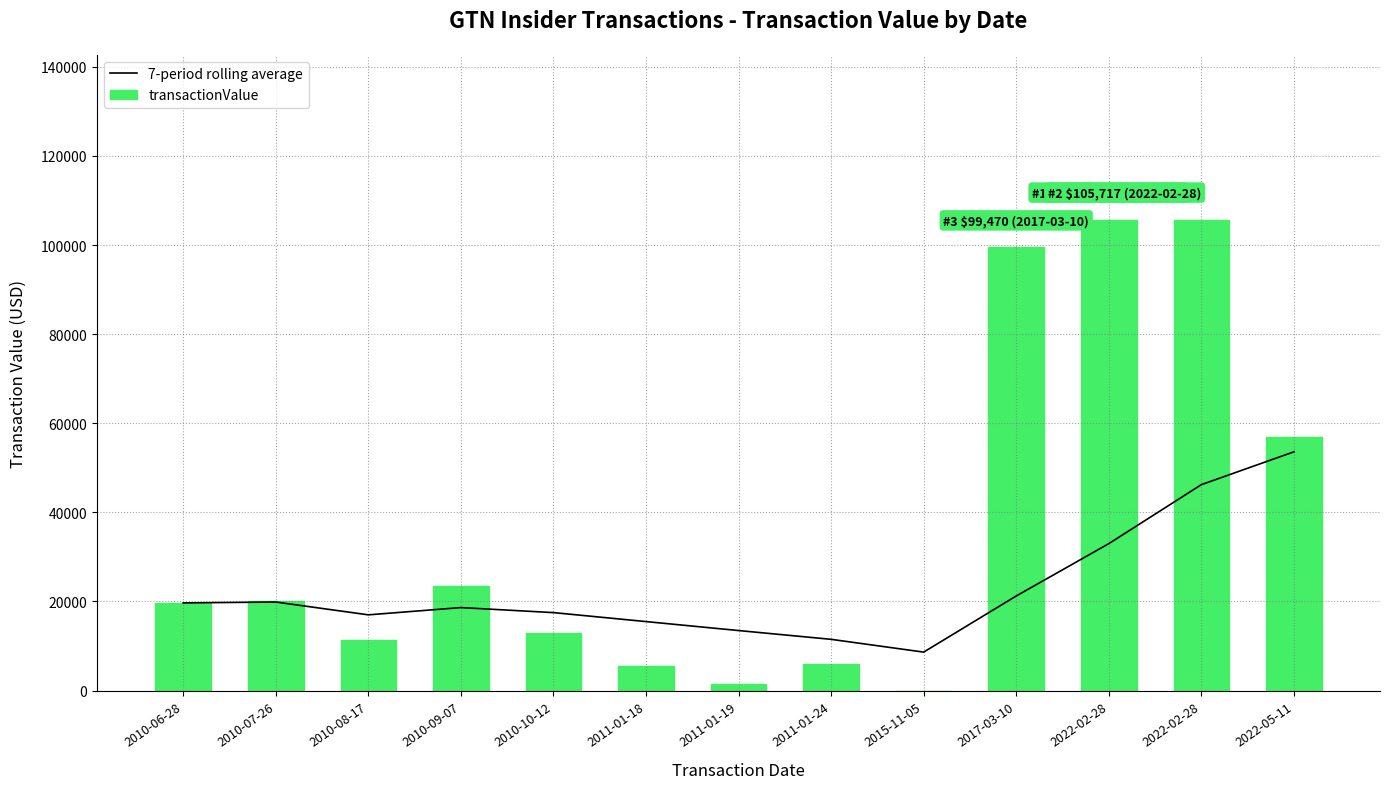

Between 2010-07-26 and 2011-01-19, which is larger?

2010-07-26